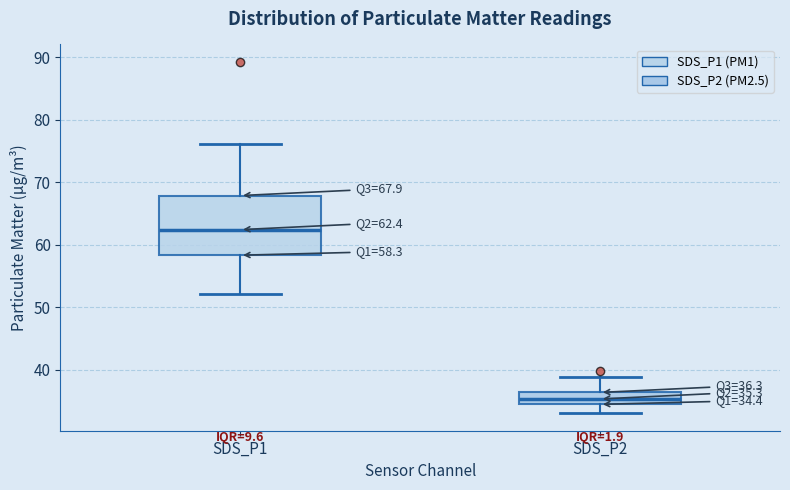

Comparing the boxes themselves (not the whiskers), which one is the tallest?

SDS_P1